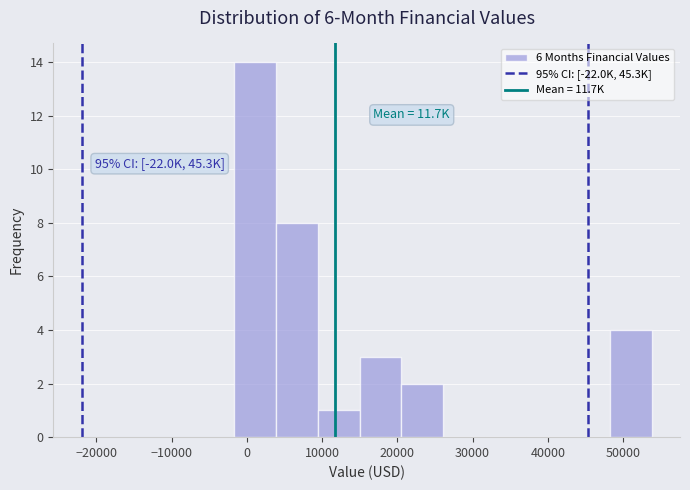

Which range on the x-axis has the tallest bar?

-2000 to 4000